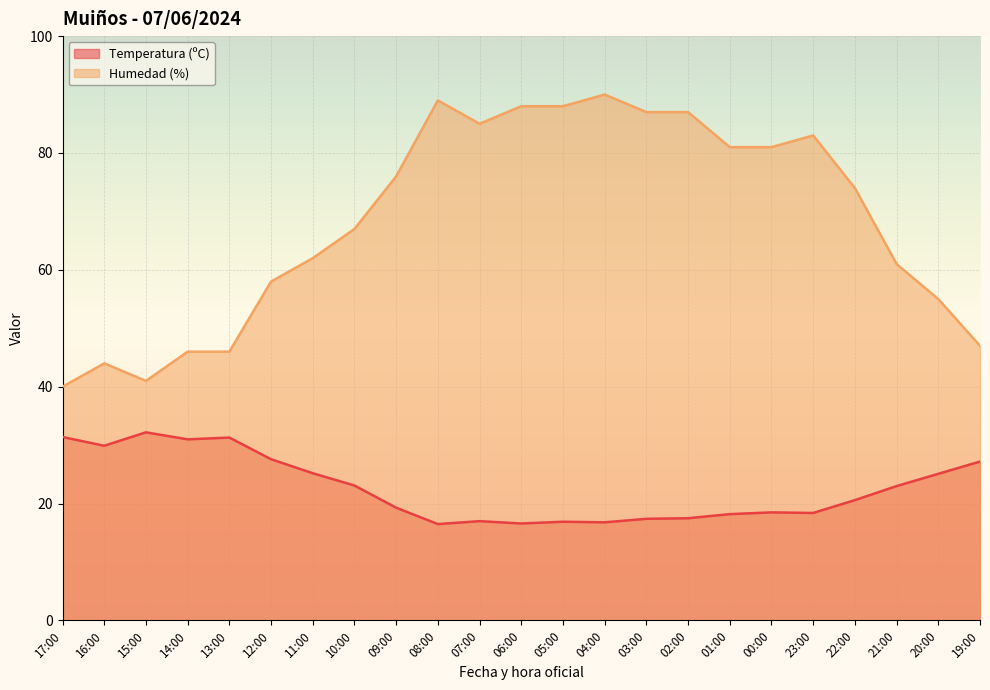

Rank the series by their average value, from highest to lowest.

Humedad (%), Temperatura (ºC)